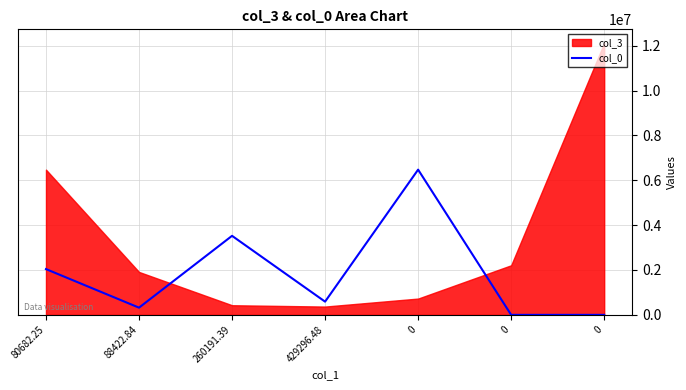

What is the difference between the values at 0 and 88422.84?

320917.9